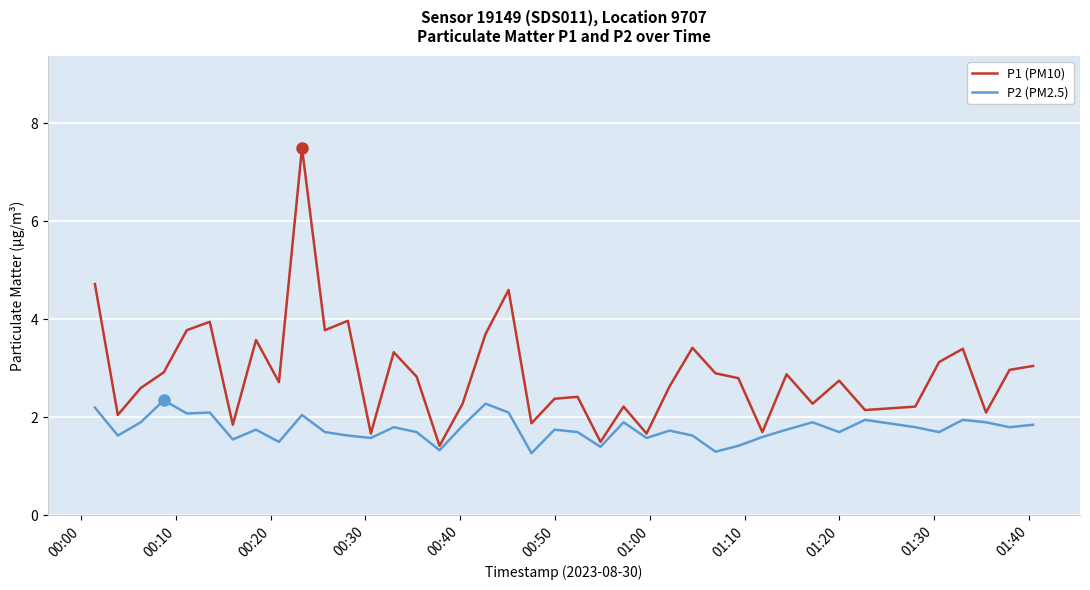

Which series has the largest total across all categories?

P1 (PM10)